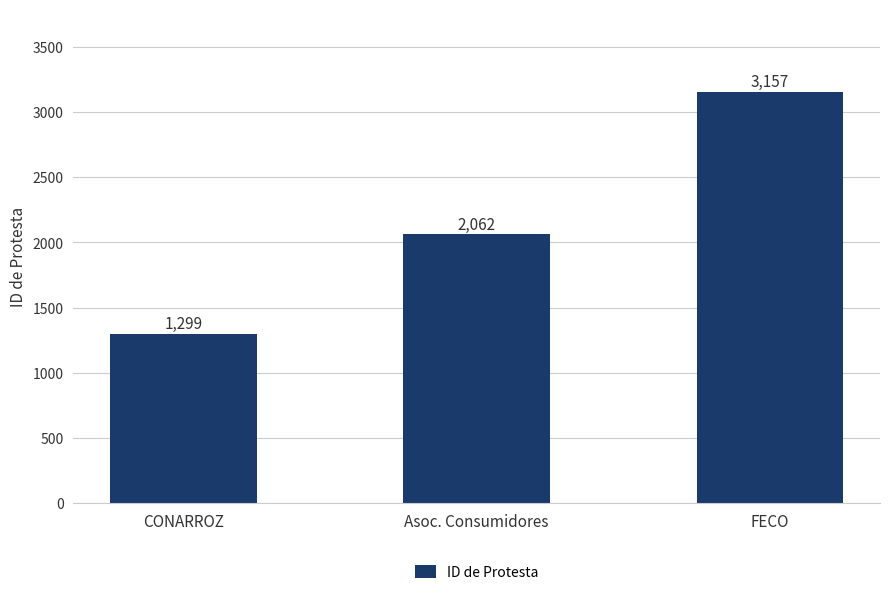

At which label is the value closest to 2228?

Asoc. Consumidores